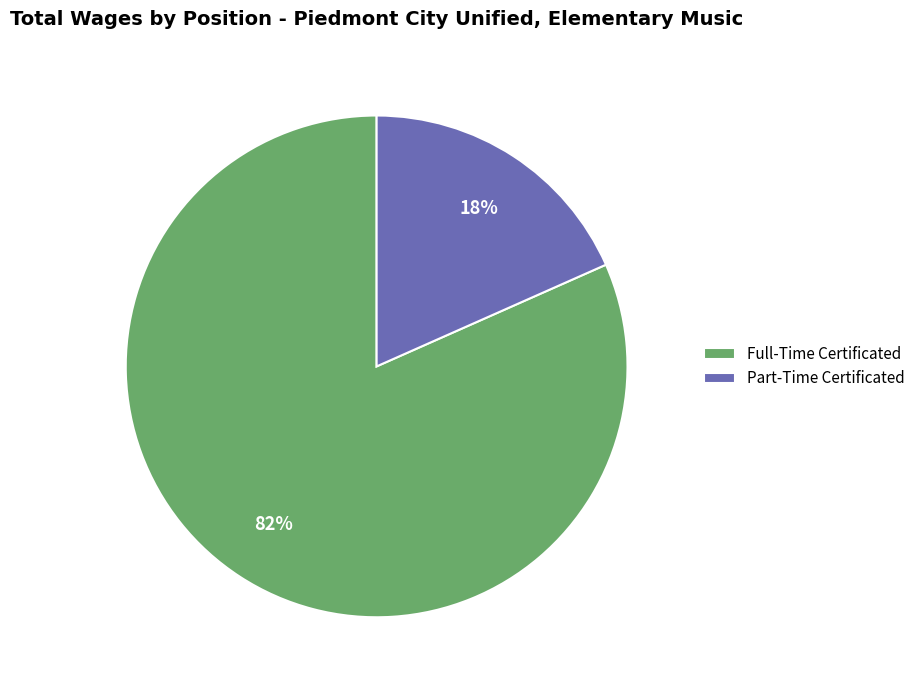

To the nearest percent, what is the average slice percentage?

50%